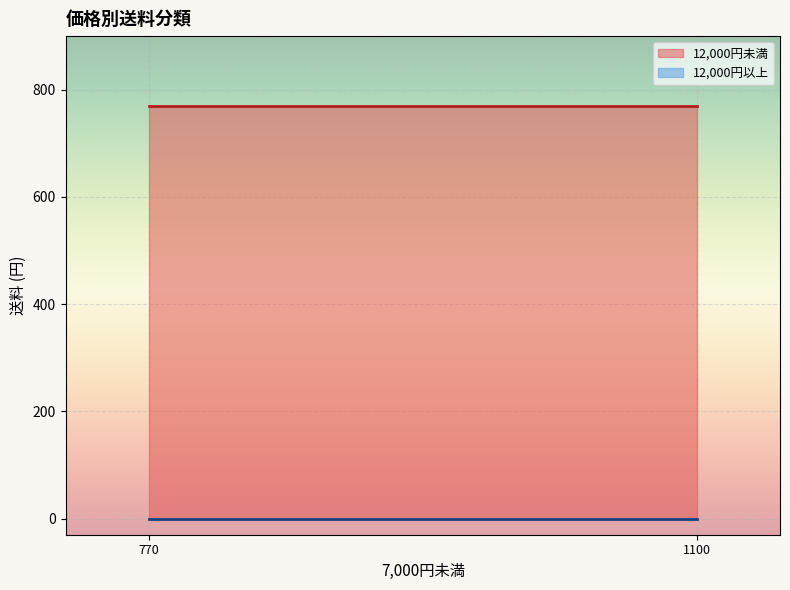

How many lines are shown in the chart?

2